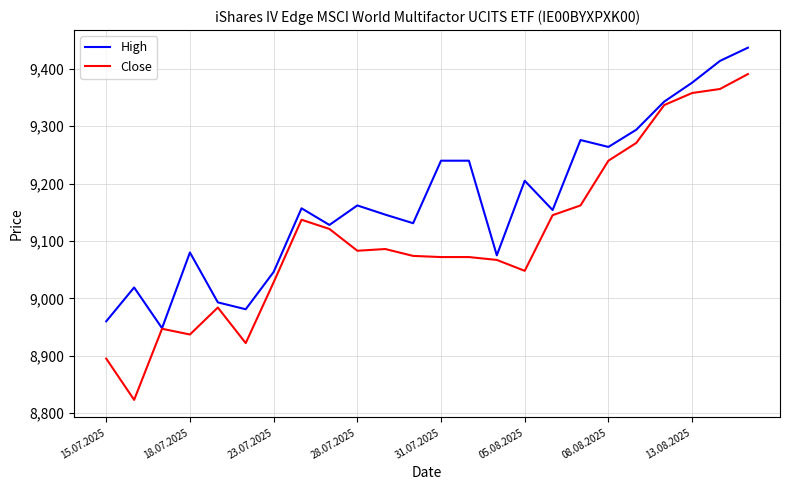

What is the minimum value for Close?

8823